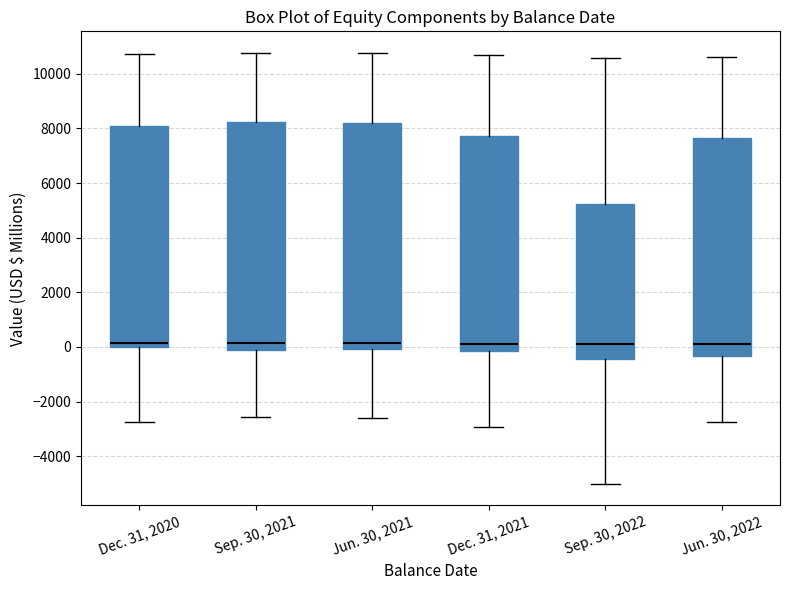

Where does the median line of the box for Dec. 31, 2020 sit on the y-axis? The values are not printed on the chart, so give them approximately, as read against the axis.

200